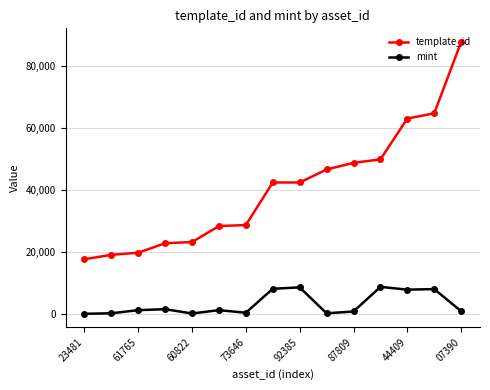

What is the minimum value for template_id?

17755